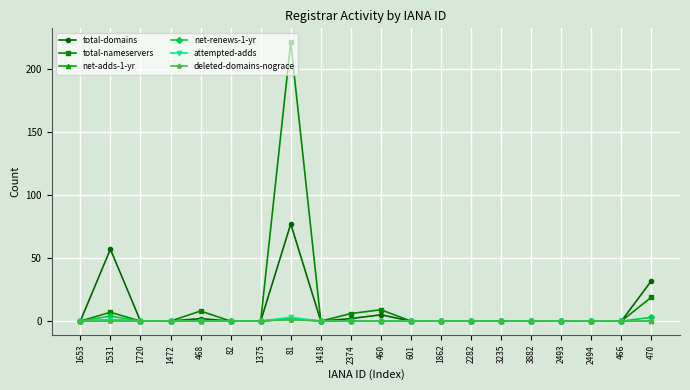

What is the maximum value shown in the chart?

221